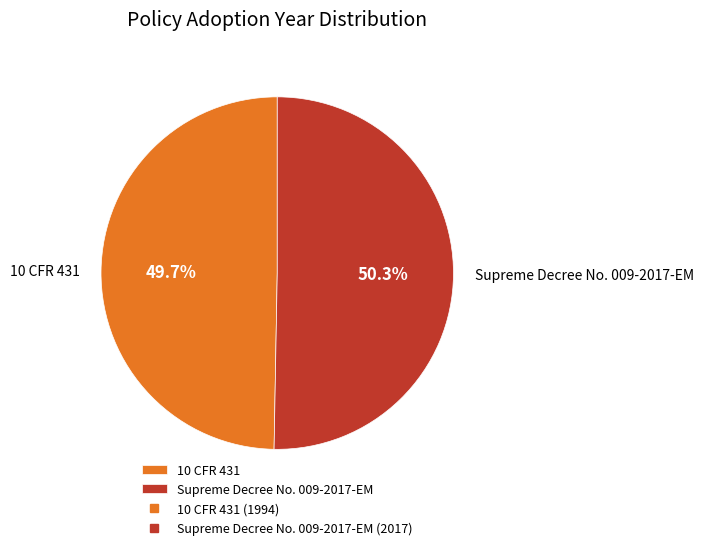

Does Supreme Decree No. 009-2017-EM account for over 50% of the chart?

Yes